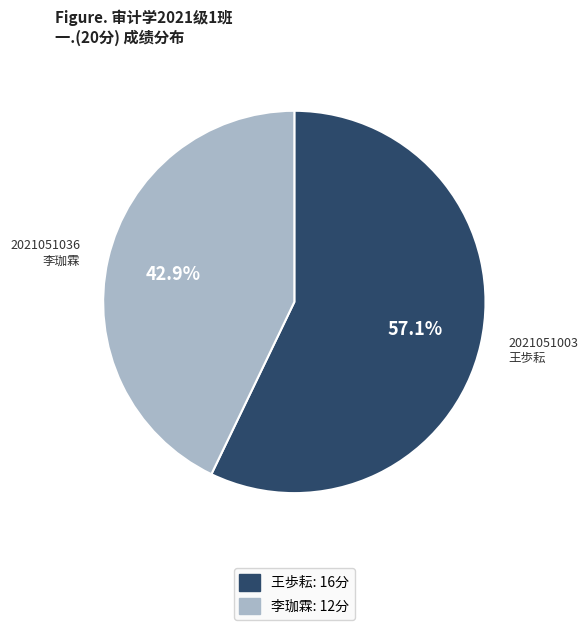

Does any single category account for the majority?

Yes